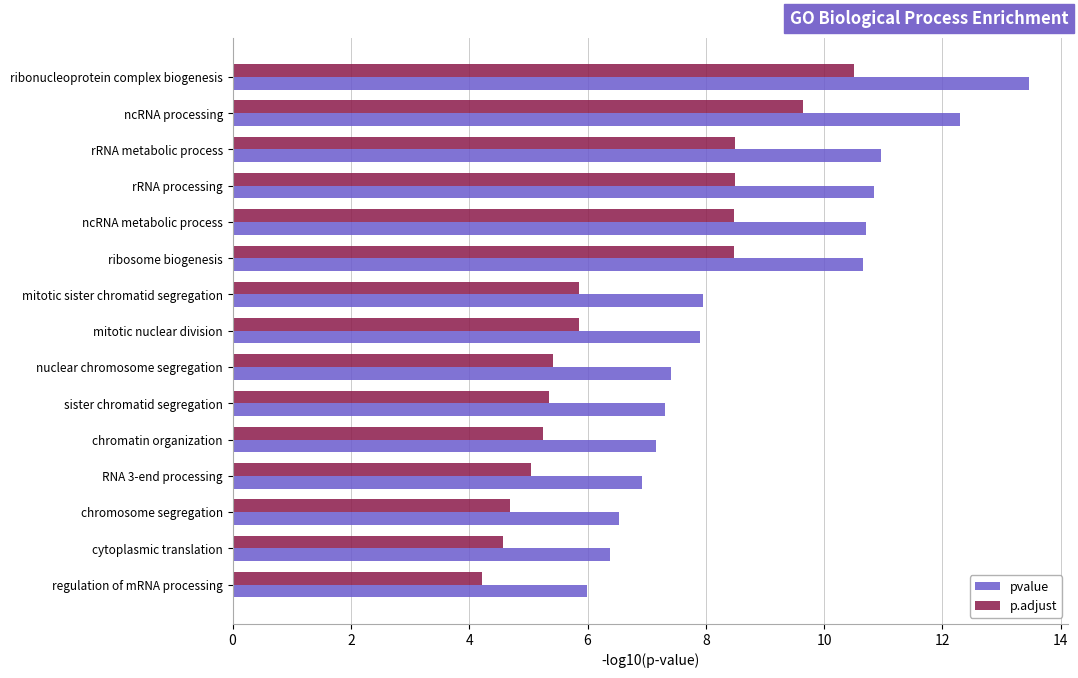

What is the maximum value for pvalue?

13.5